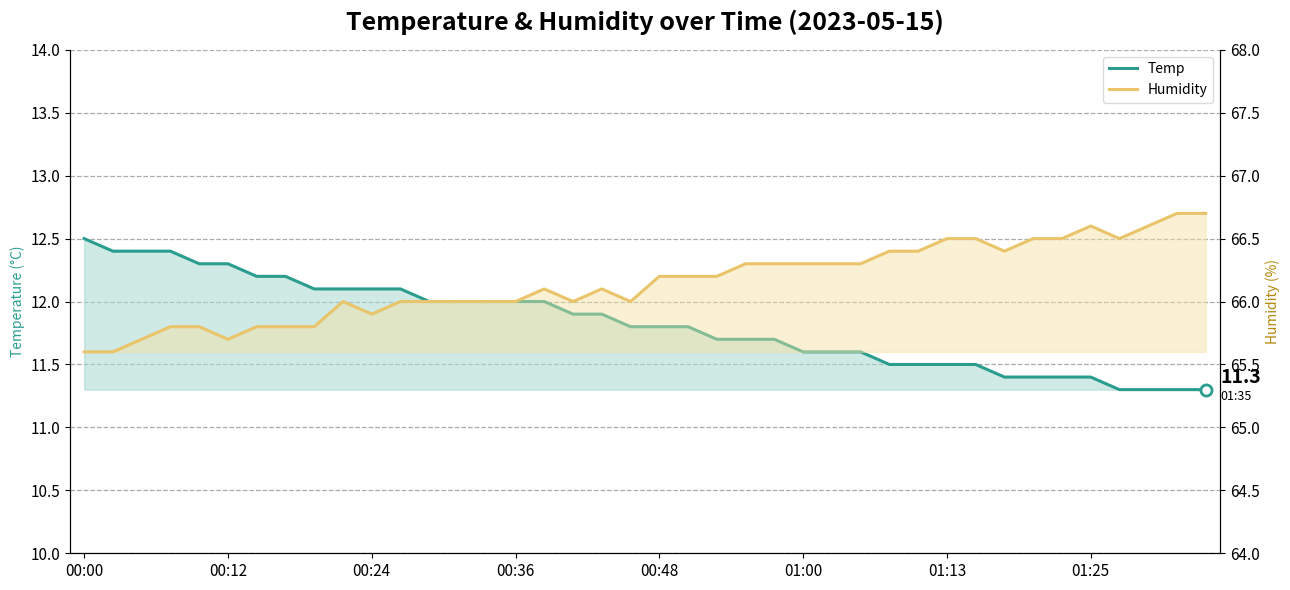

What is the minimum value shown in the chart?

11.3